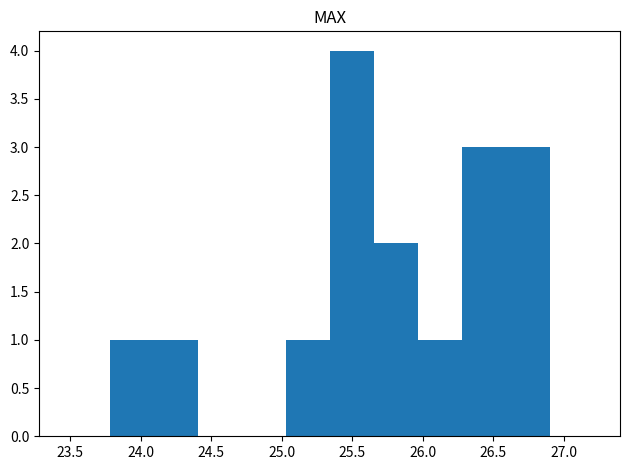

Which range on the x-axis has the tallest bar?

25.35 to 25.65